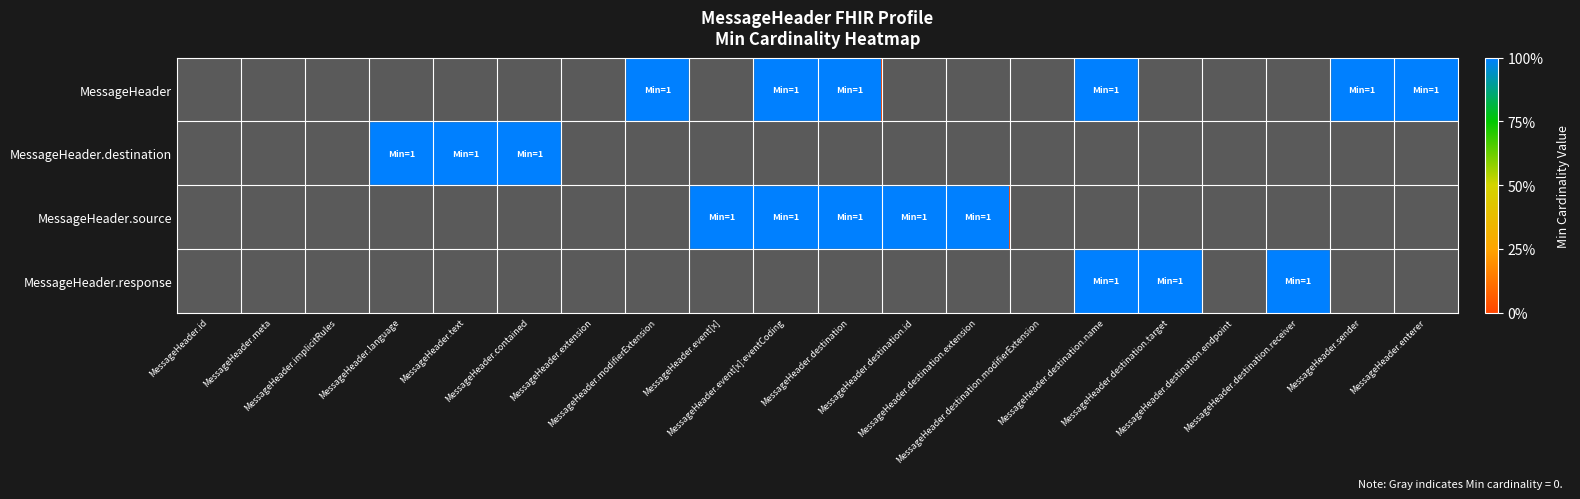

Reading left to right, what are all the values shown in this chart?

MessageHeader: MessageHeader.id=0	MessageHeader.meta=0	MessageHeader.implicitRules=0	MessageHeader.language=0	MessageHeader.text=0	MessageHeader.contained=0	MessageHeader.extension=0	MessageHeader.modifierExtension=1	MessageHeader.event[x]=0	MessageHeader.event[x]:eventCoding=1	MessageHeader.destination=1	MessageHeader.destination.id=0	MessageHeader.destination.extension=0	MessageHeader.destination.modifierExtension=0	MessageHeader.destination.name=1	MessageHeader.destination.target=0	MessageHeader.destination.endpoint=0	MessageHeader.destination.receiver=0	MessageHeader.sender=1	MessageHeader.enterer=1
MessageHeader.destination: MessageHeader.id=0	MessageHeader.meta=0	MessageHeader.implicitRules=0	MessageHeader.language=1	MessageHeader.text=1	MessageHeader.contained=1	MessageHeader.extension=0	MessageHeader.modifierExtension=0	MessageHeader.event[x]=0	MessageHeader.event[x]:eventCoding=0	MessageHeader.destination=0	MessageHeader.destination.id=0	MessageHeader.destination.extension=0	MessageHeader.destination.modifierExtension=0	MessageHeader.destination.name=0	MessageHeader.destination.target=0	MessageHeader.destination.endpoint=0	MessageHeader.destination.receiver=0	MessageHeader.sender=0	MessageHeader.enterer=0
MessageHeader.source: MessageHeader.id=0	MessageHeader.meta=0	MessageHeader.implicitRules=0	MessageHeader.language=0	MessageHeader.text=0	MessageHeader.contained=0	MessageHeader.extension=0	MessageHeader.modifierExtension=0	MessageHeader.event[x]=1	MessageHeader.event[x]:eventCoding=1	MessageHeader.destination=1	MessageHeader.destination.id=1	MessageHeader.destination.extension=1	MessageHeader.destination.modifierExtension=0	MessageHeader.destination.name=0	MessageHeader.destination.target=0	MessageHeader.destination.endpoint=0	MessageHeader.destination.receiver=0	MessageHeader.sender=0	MessageHeader.enterer=0
MessageHeader.response: MessageHeader.id=0	MessageHeader.meta=0	MessageHeader.implicitRules=0	MessageHeader.language=0	MessageHeader.text=0	MessageHeader.contained=0	MessageHeader.extension=0	MessageHeader.modifierExtension=0	MessageHeader.event[x]=0	MessageHeader.event[x]:eventCoding=0	MessageHeader.destination=0	MessageHeader.destination.id=0	MessageHeader.destination.extension=0	MessageHeader.destination.modifierExtension=0	MessageHeader.destination.name=1	MessageHeader.destination.target=1	MessageHeader.destination.endpoint=0	MessageHeader.destination.receiver=1	MessageHeader.sender=0	MessageHeader.enterer=0